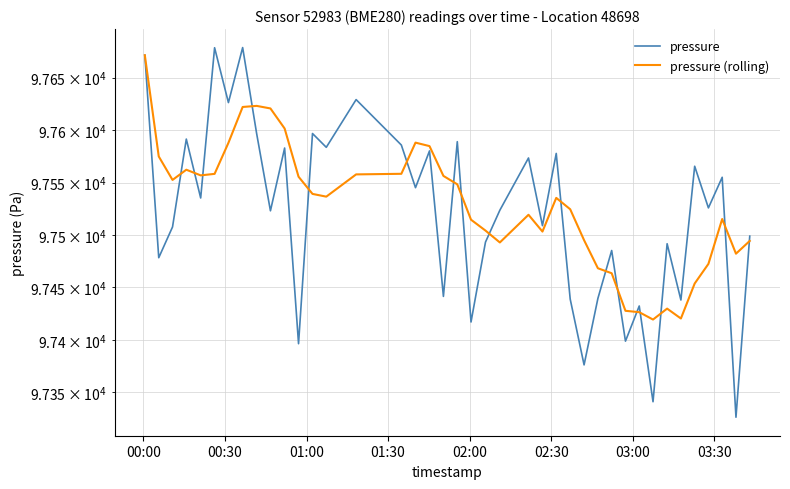

At which label does pressure first exceed 97525?

00:00